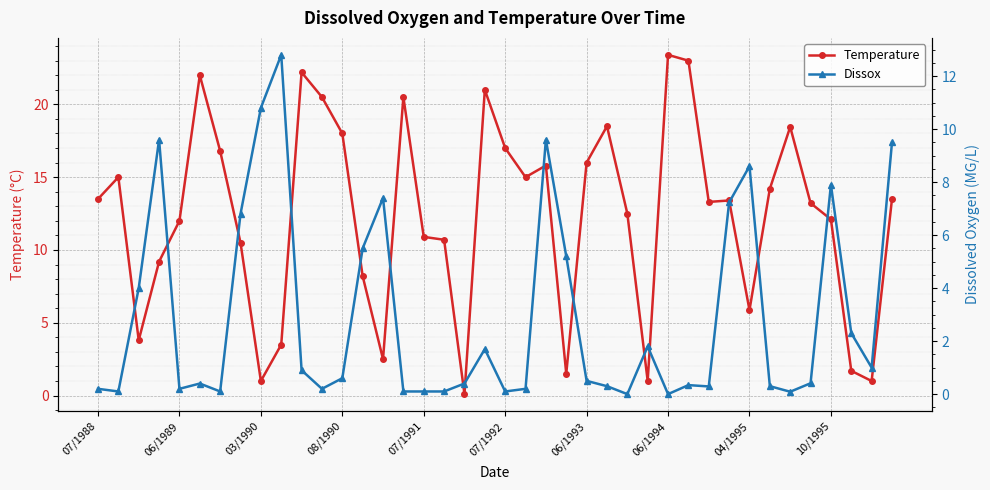

How many interior local valleys does the Dissox series have?

10